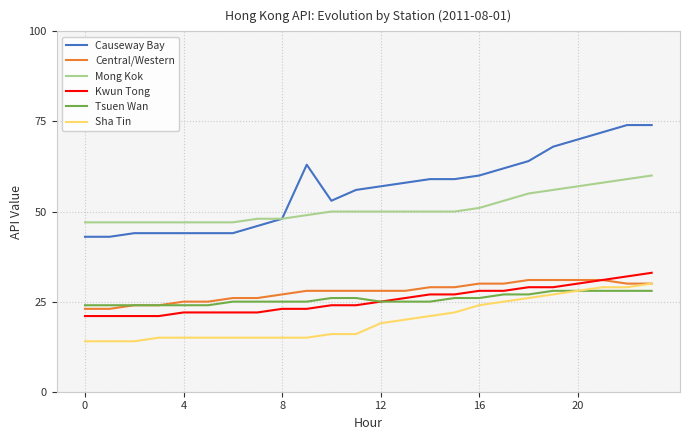

List the series in order of their peak value, highest first.

Causeway Bay, Mong Kok, Kwun Tong, Central/Western, Sha Tin, Tsuen Wan